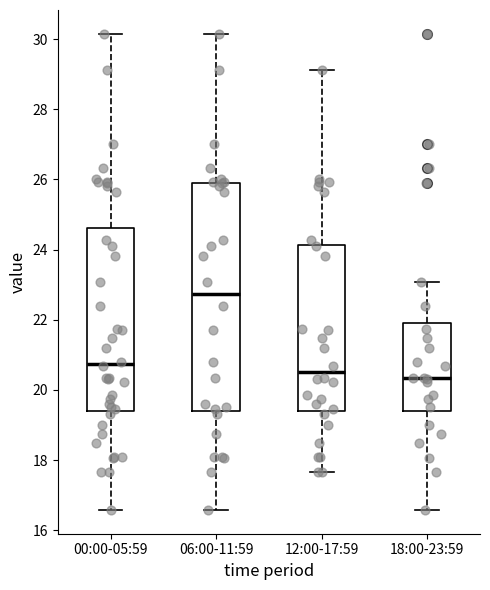

Reading left to right, read every box against the y-axis: the position of its median line, the range the box covers, and the ends of its whiskers. The values are not printed on the chart, so give them approximately, as read against the axis.

00:00-05:59: median 20.8, box 19.4 to 24.6, whiskers 16.6 to 30.2
06:00-11:59: median 22.8, box 19.4 to 26.0, whiskers 16.6 to 30.2
12:00-17:59: median 20.6, box 19.4 to 24.2, whiskers 17.6 to 29.2
18:00-23:59: median 20.4, box 19.4 to 22.0, whiskers 16.6 to 23.0